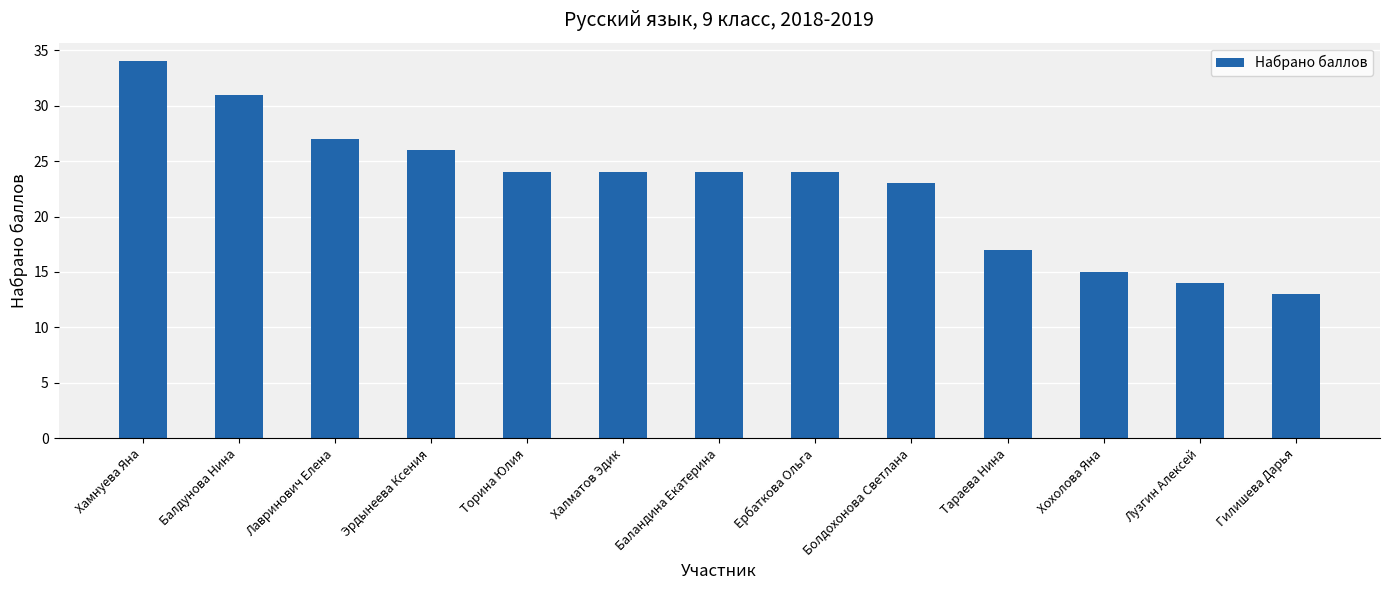

Is it true that the value at Хамнуева Яна is 7?

False